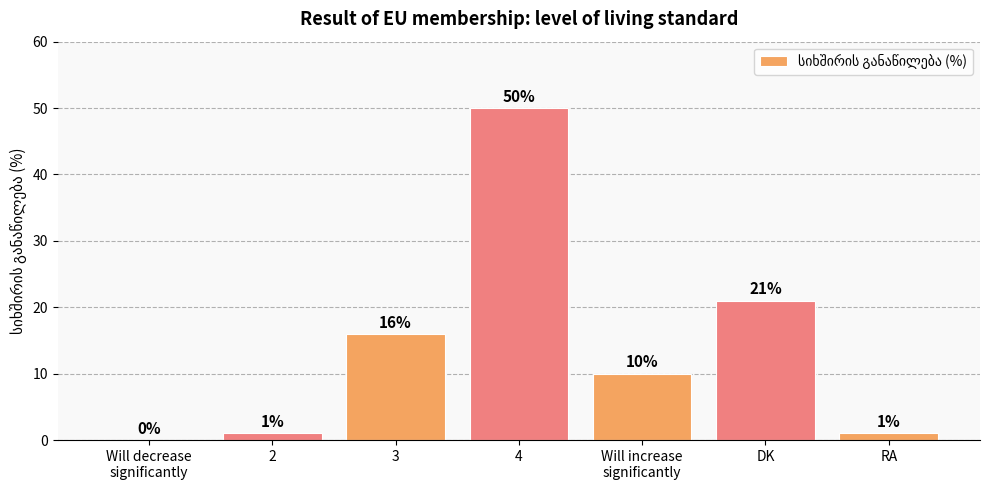

What is the change in value from 4 to DK?

-29